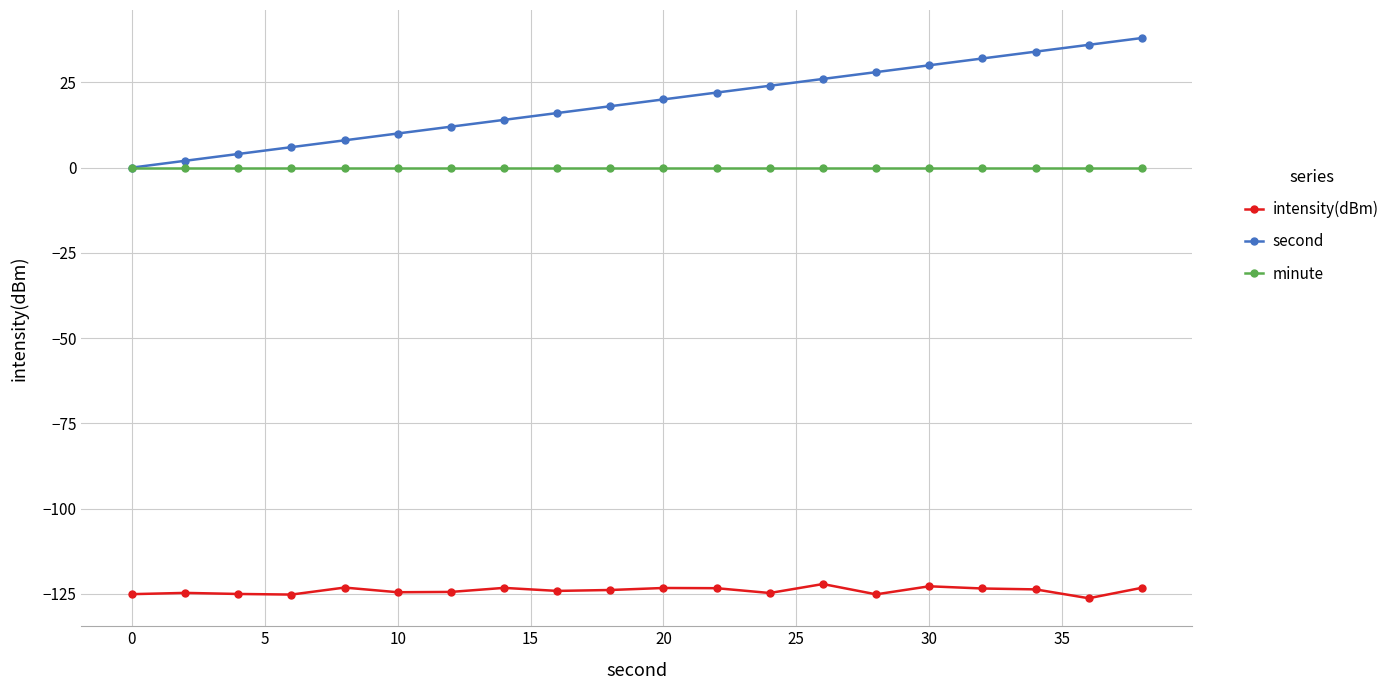

What is the value of the intensity(dBm) point at the 9th from the left?

-124.1